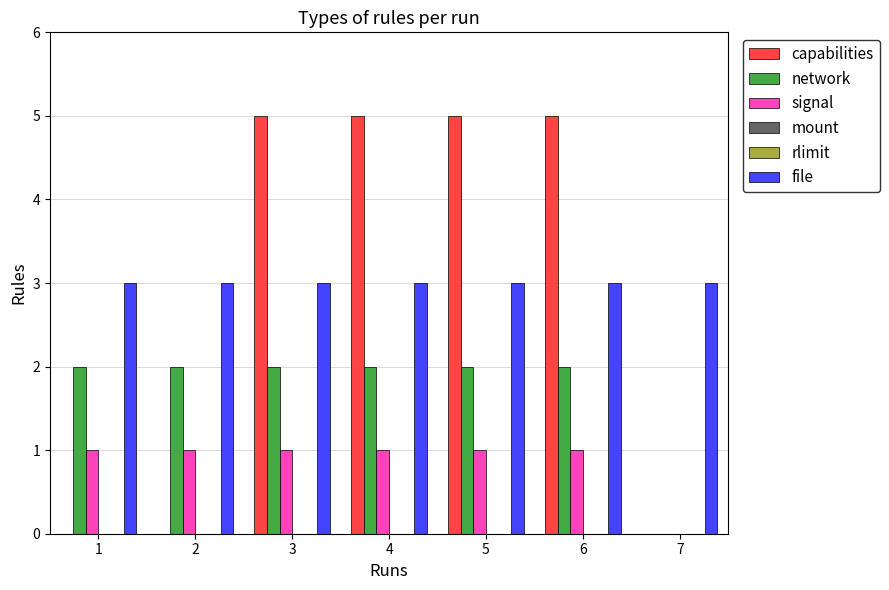

Which category has the lowest value across all series?

1